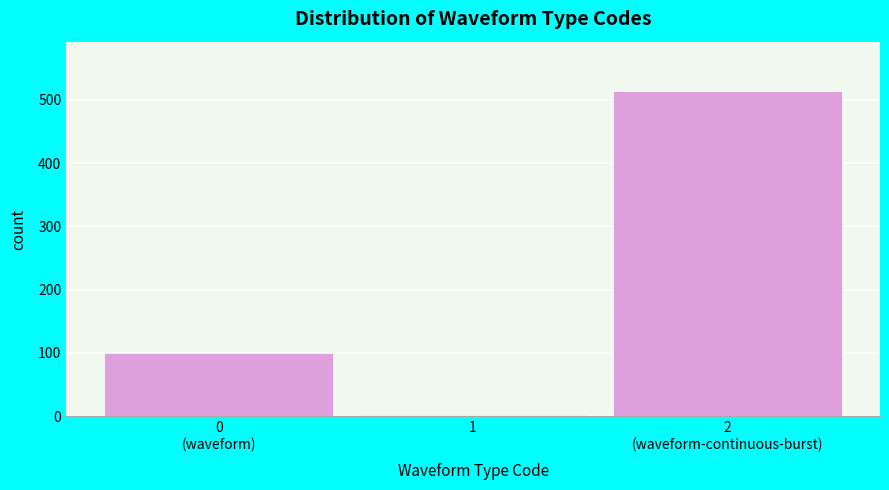

Reading left to right, what are all the values shown in this chart?

100	2	515